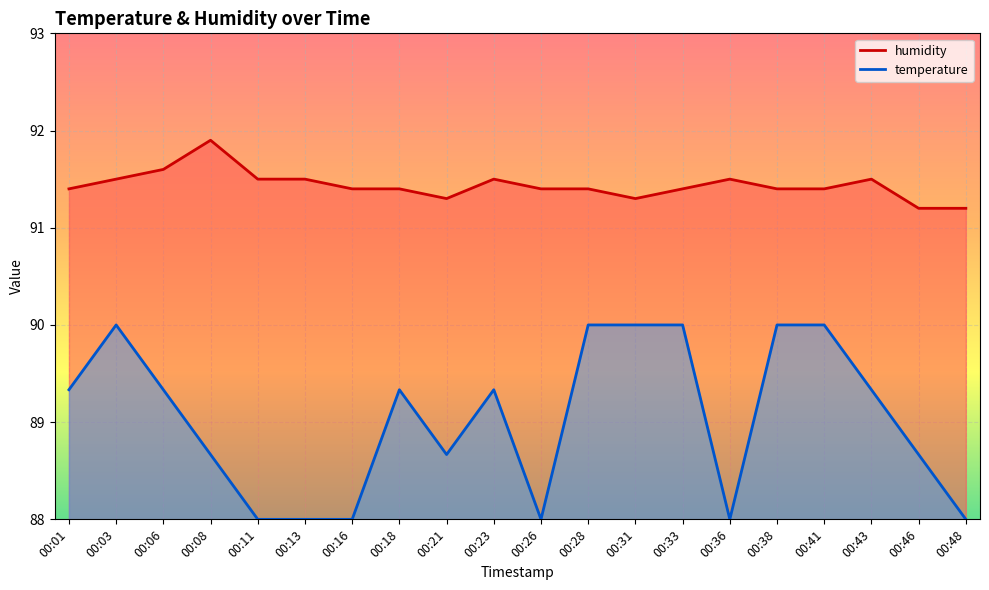

How many data points in temperature are above 89?

11